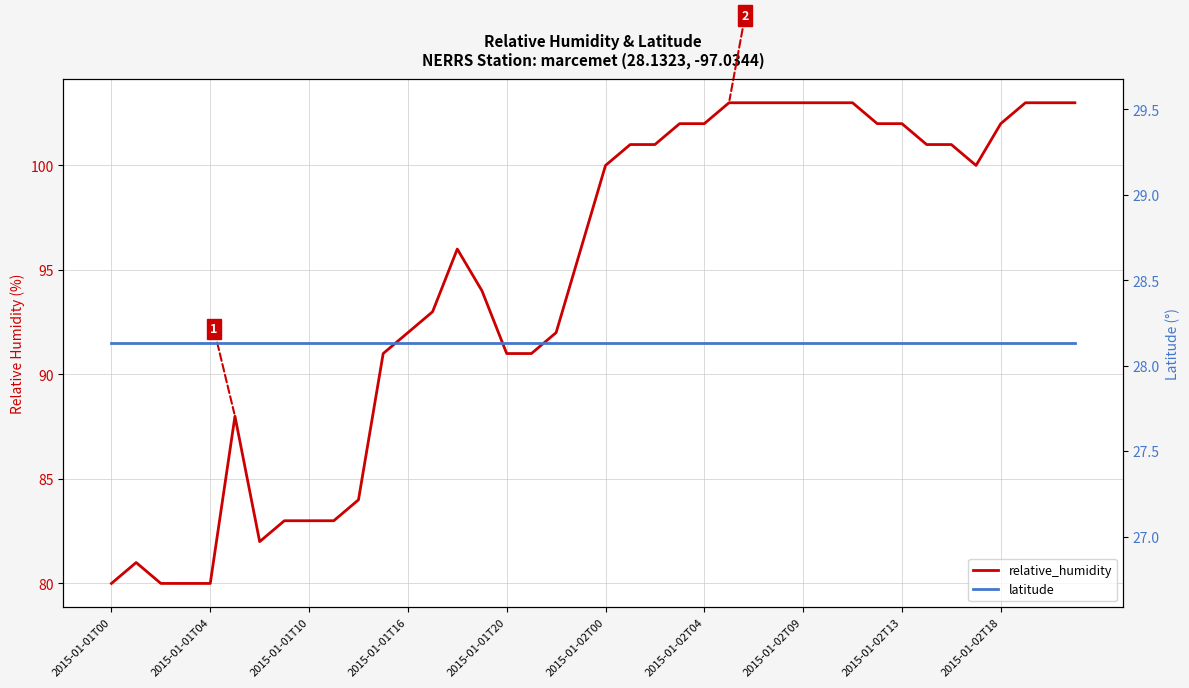

Where does the relative_humidity series first go above 100?

21